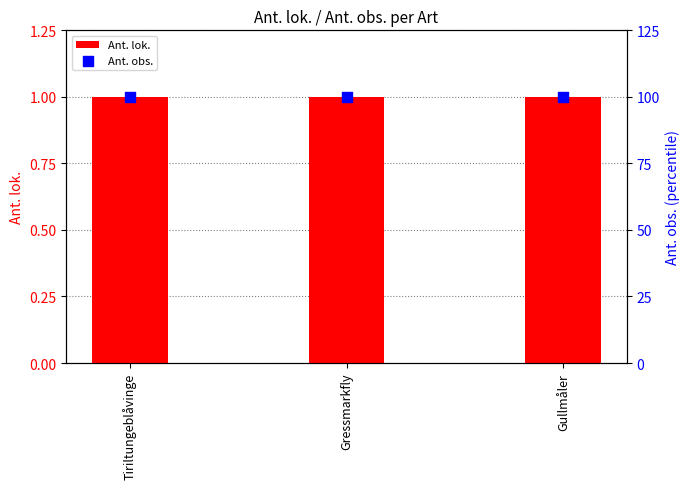

At how many categories does at least one series exceed 37?

3